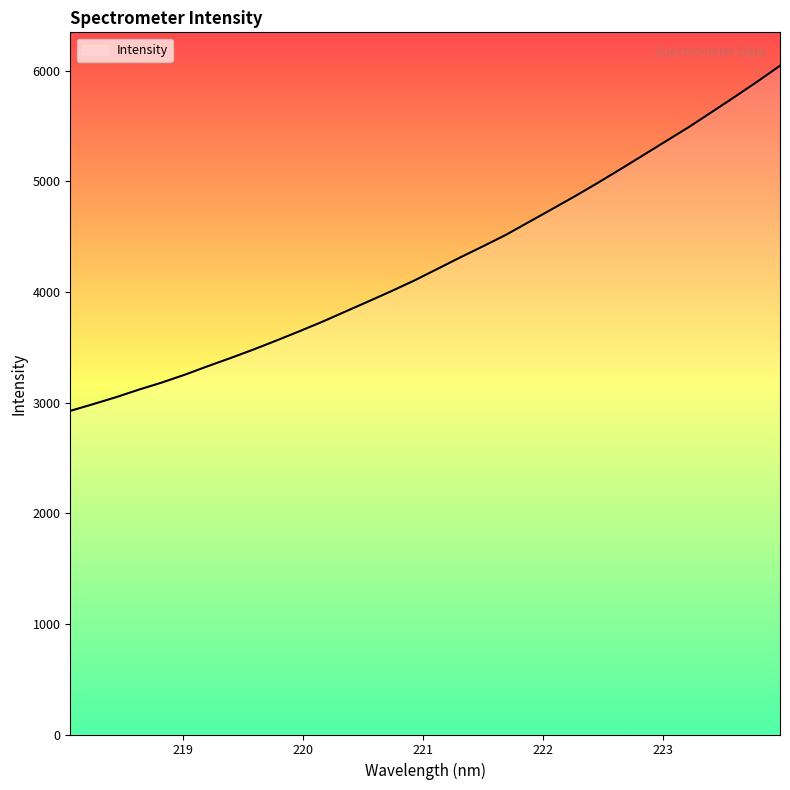

What is the smallest value displayed?

2924.5